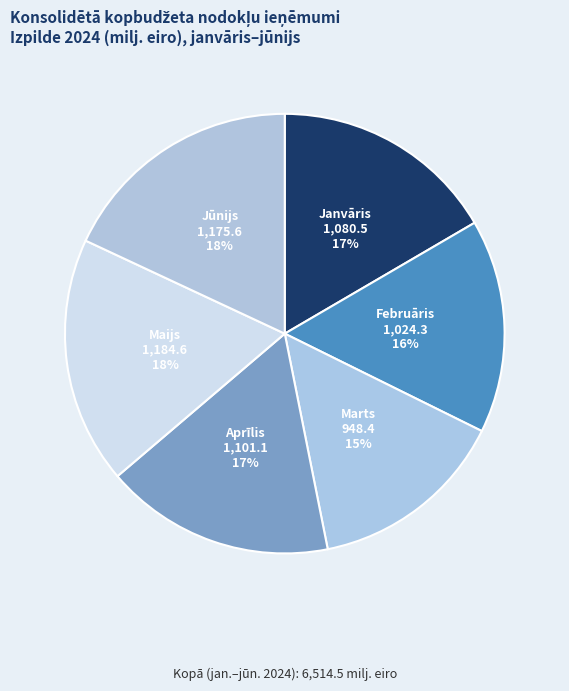

Count the number of slices in the pie.

6